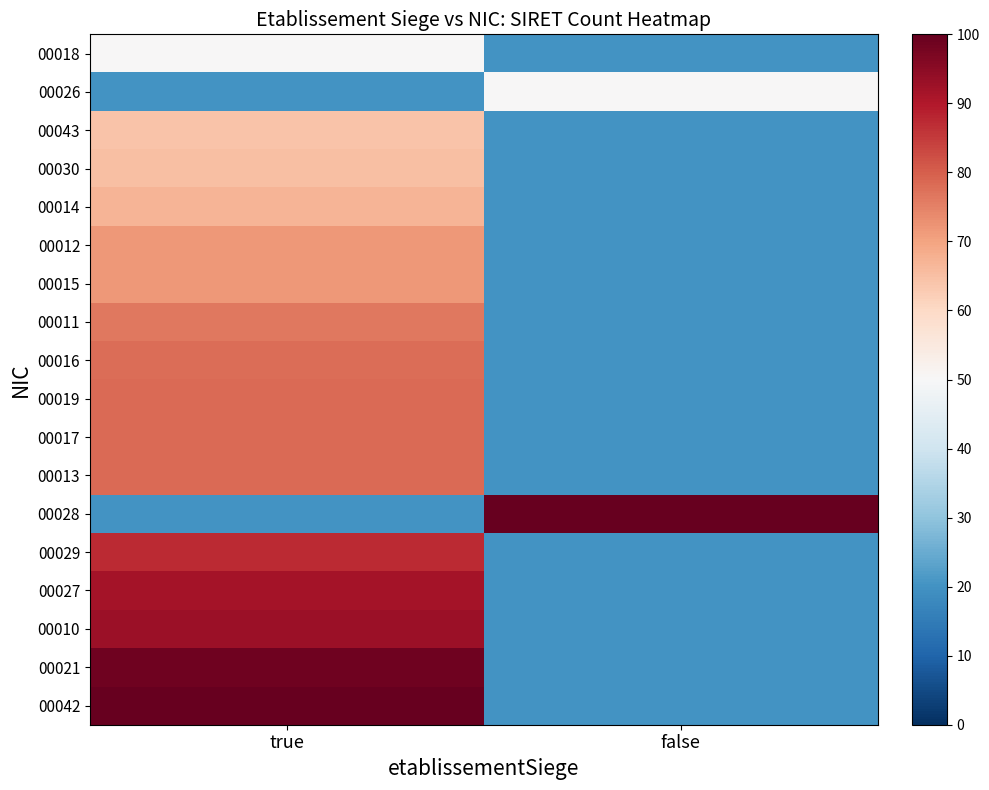

How many data points does each series have?

2